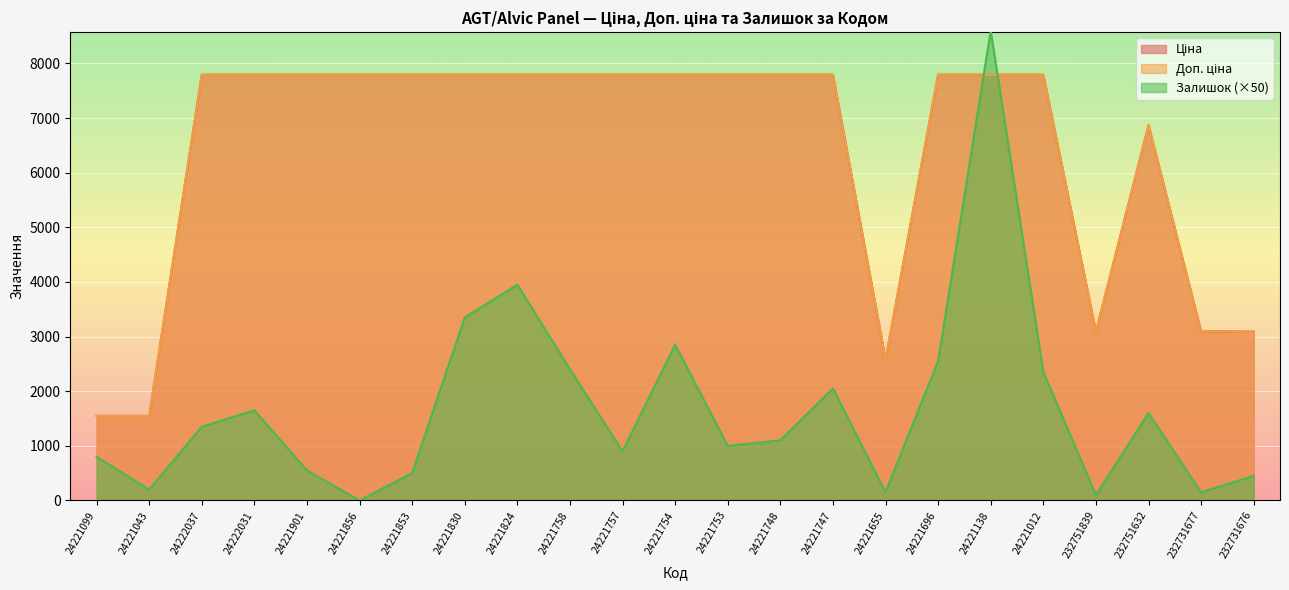

At 24221748, list the series in order from smallest to largest.

Залишок, Ціна, Доп. ціна